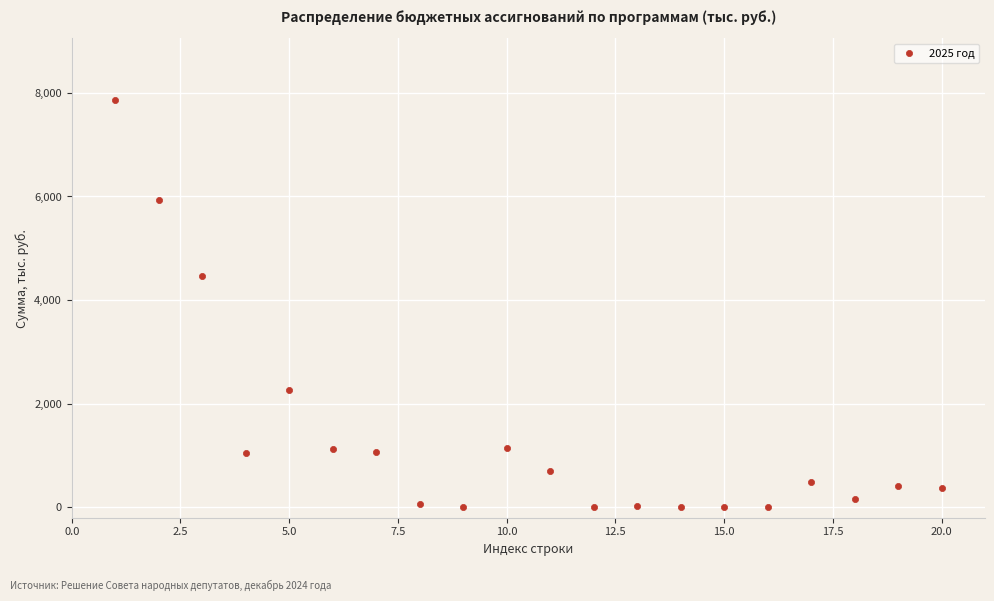

What is the range of Y values (max minus min)?

7869.4